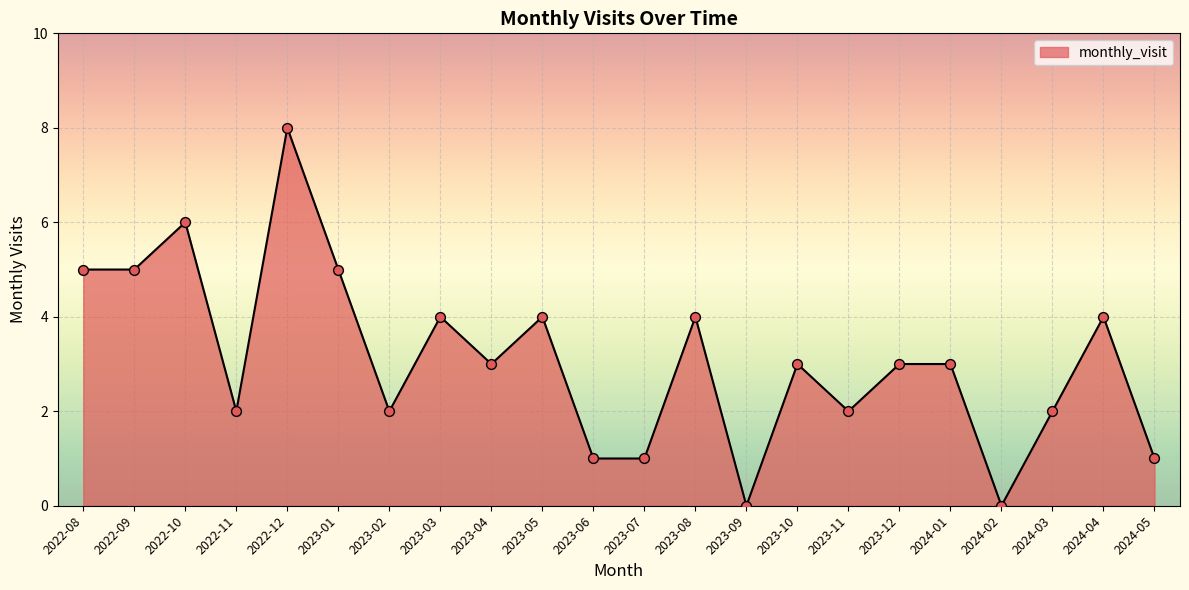

What is the change in value from 2023-10 to 2024-03?

-1